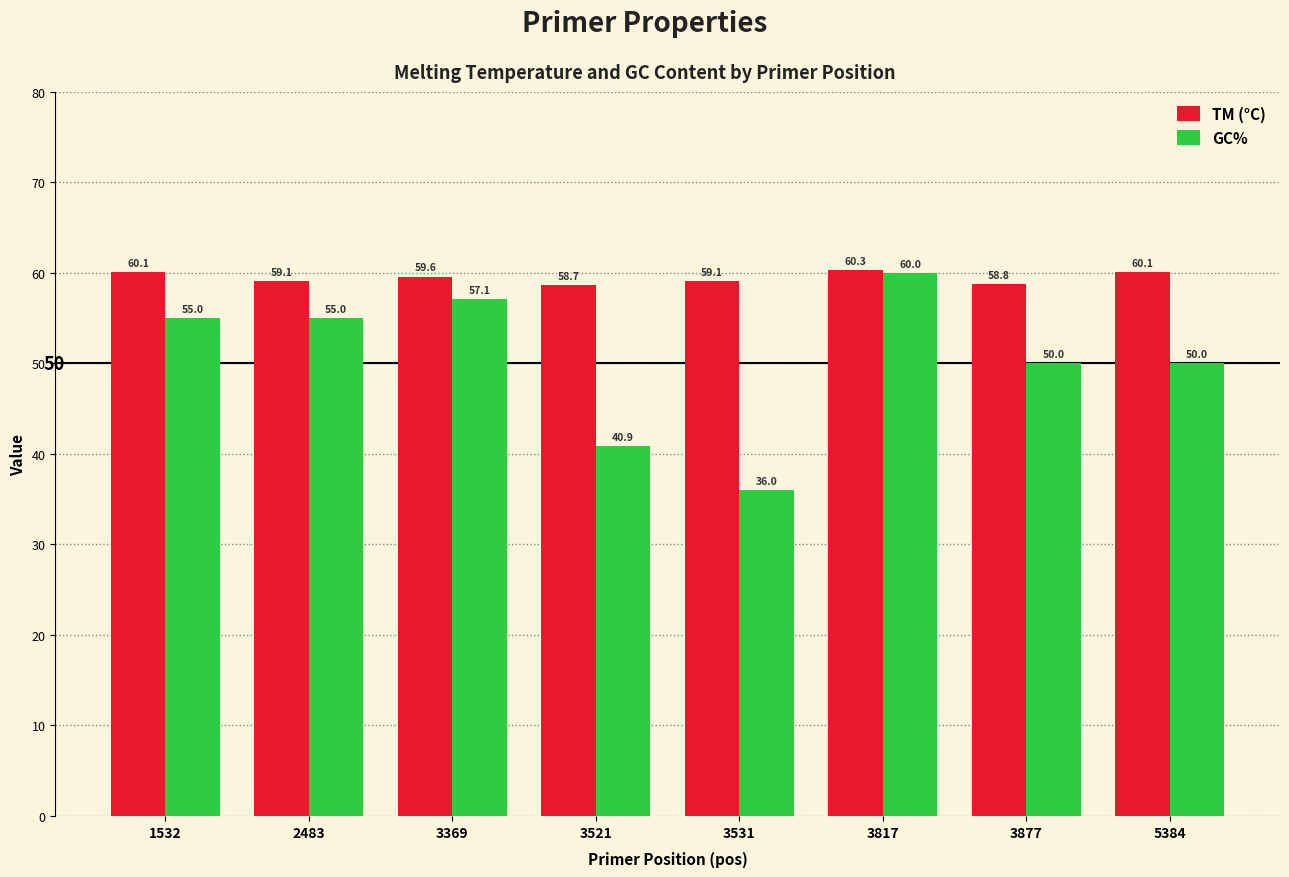

At which category is the sum across all series the highest?

3817